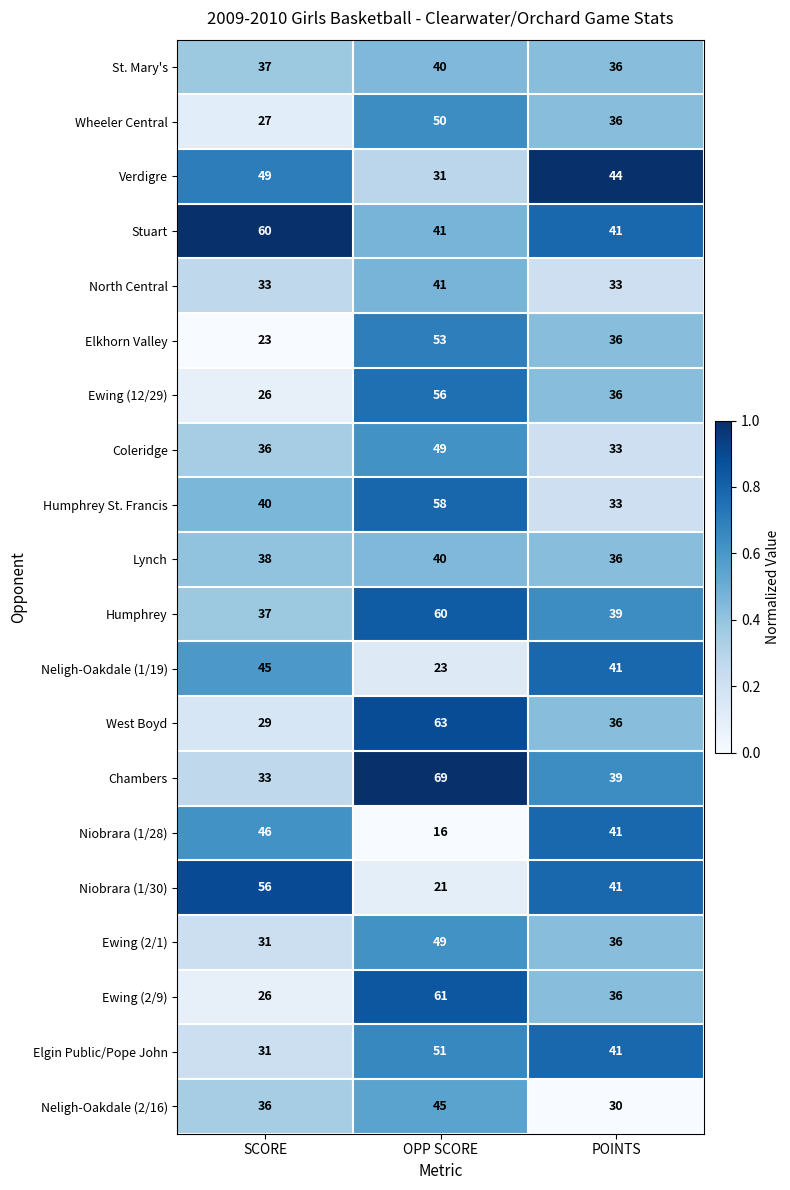

What is the difference between the highest and lowest values at OPP SCORE?

53